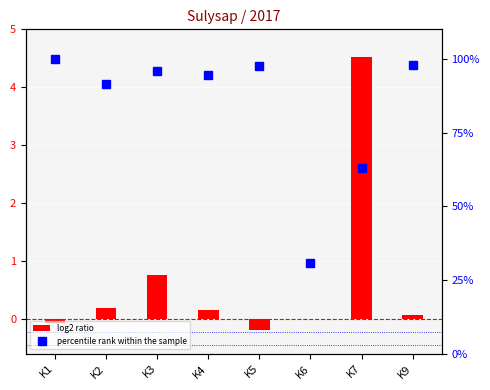

What is the maximum value shown in the chart?

4.5